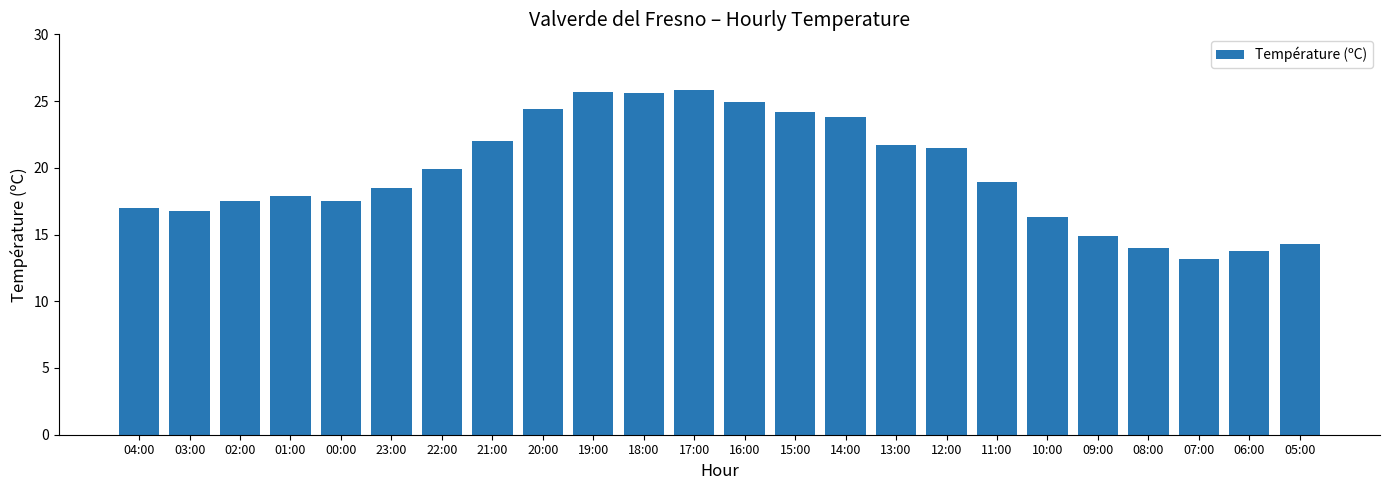

What is the difference between the values at 12:00 and 02:00?

4.0